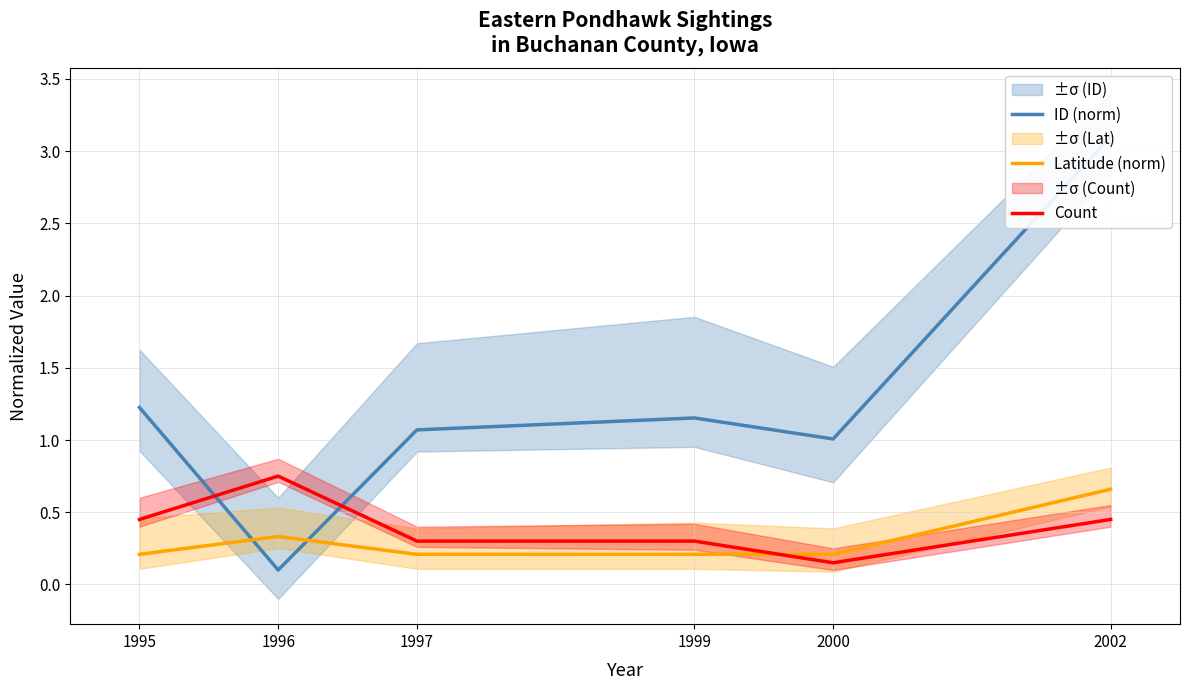

What is the highest value of the Count series?

0.8